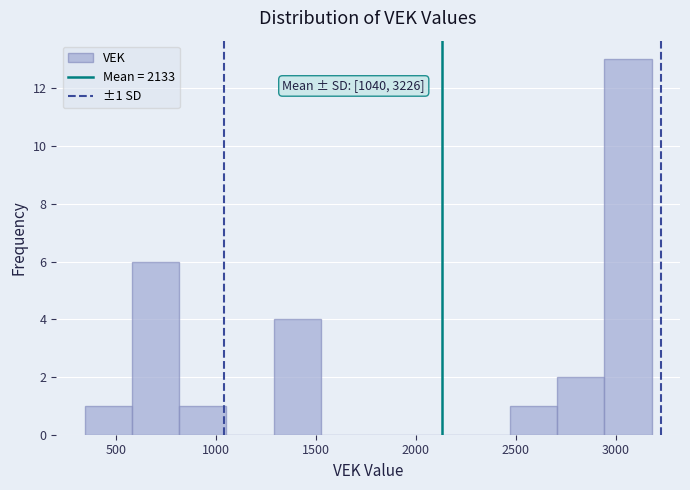

Over which range of the x-axis is the bar tallest?

2950 to 3200